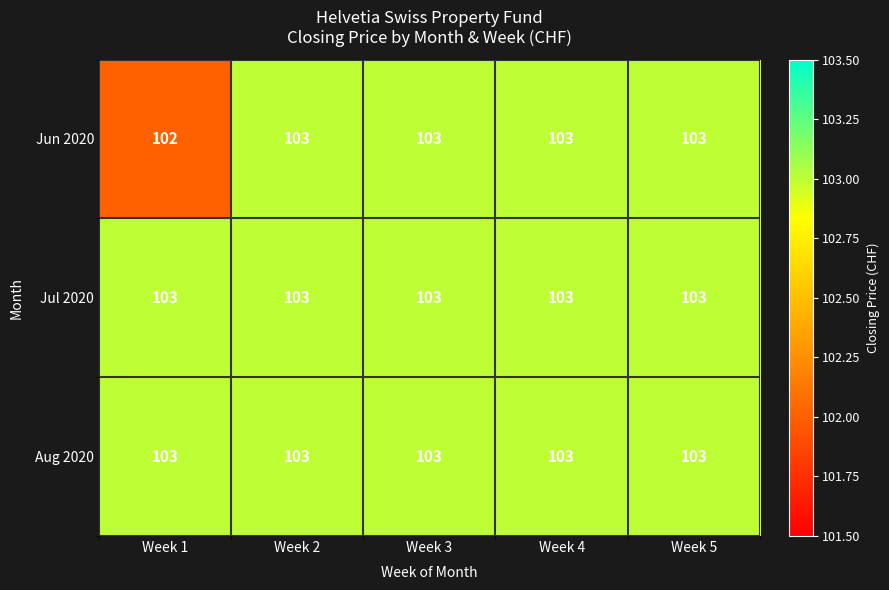

Which series has the widest spread of values?

Jun 2020